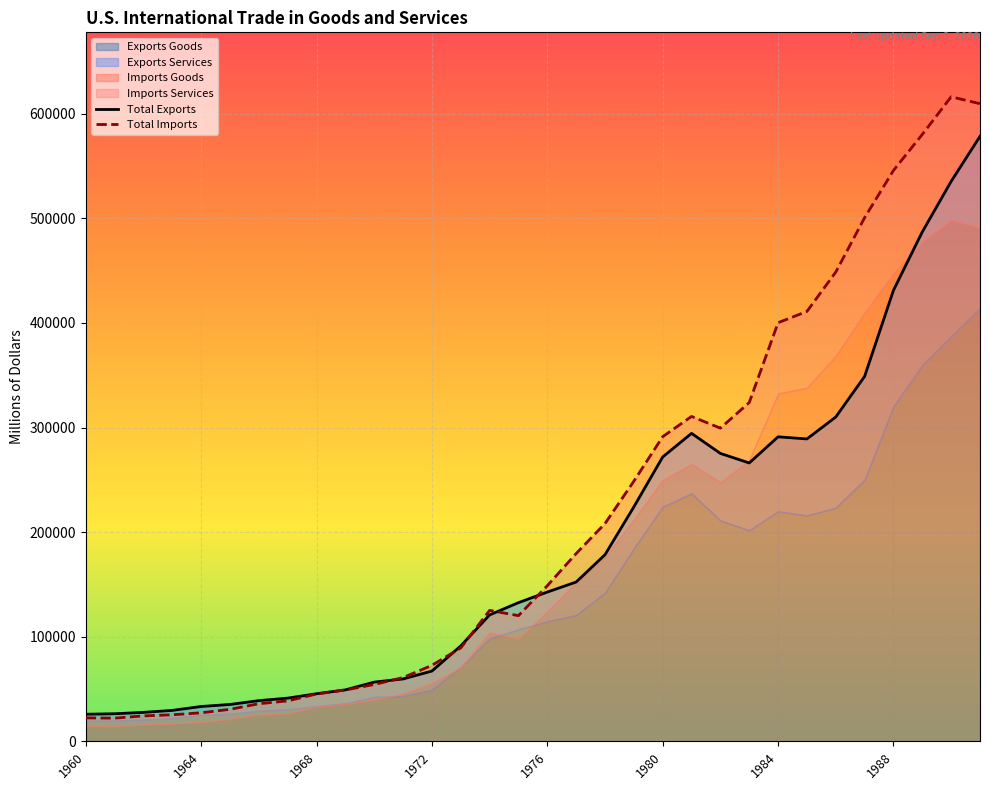

Is it true that Total Exports equals 294399 at 21?

True